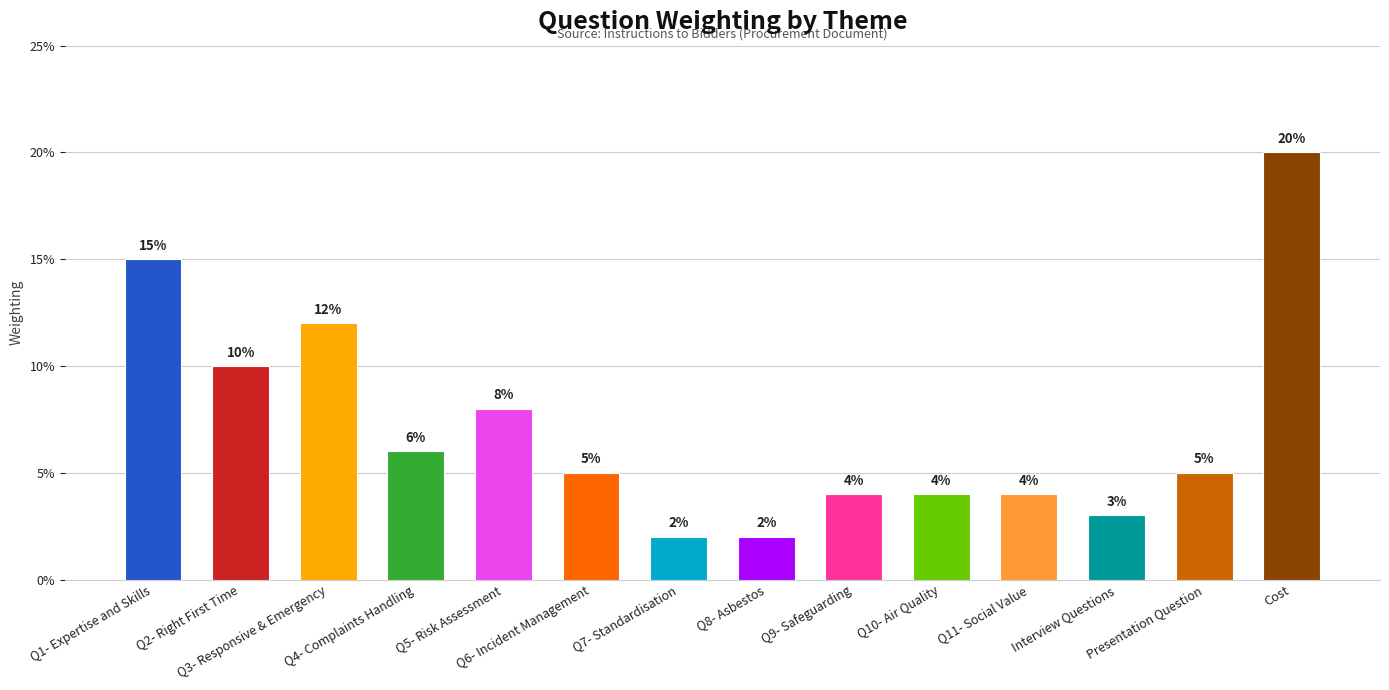

Are the bars horizontal?

No